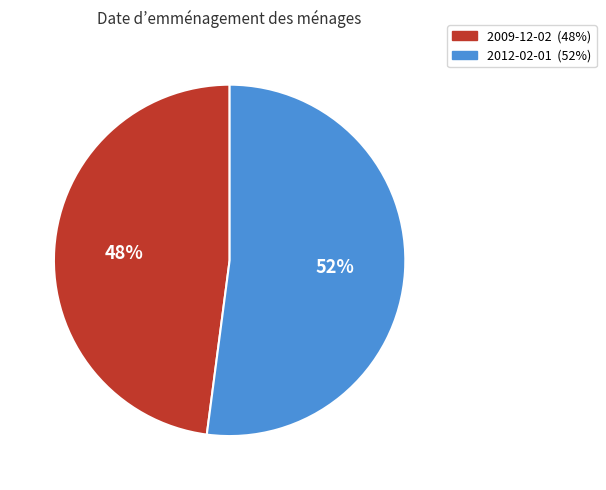

Is there any slice that represents more than half of the pie?

Yes